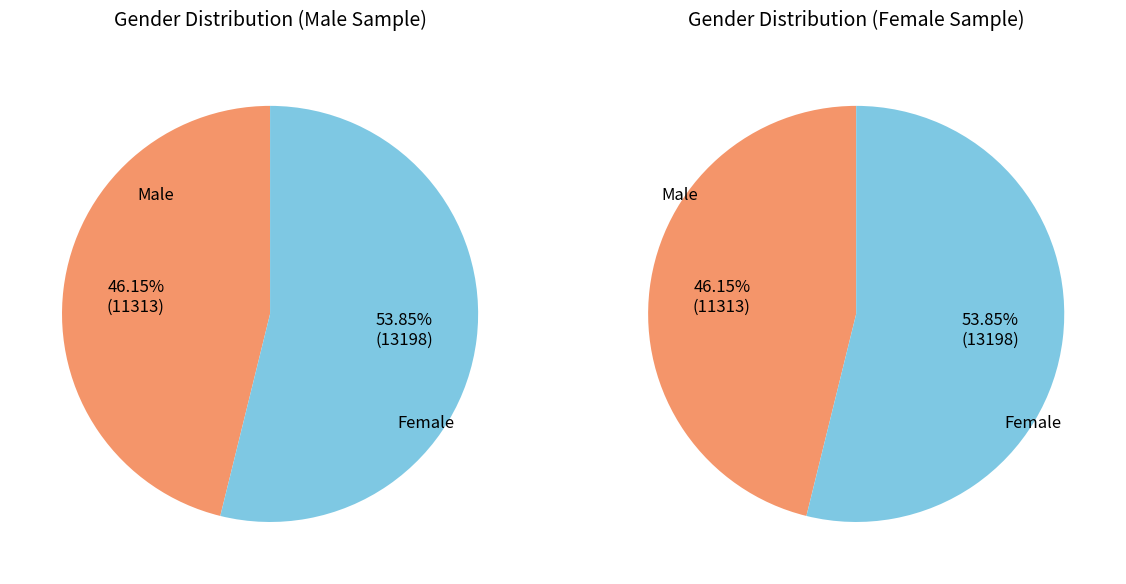

What is the smallest slice in the pie chart?

Male